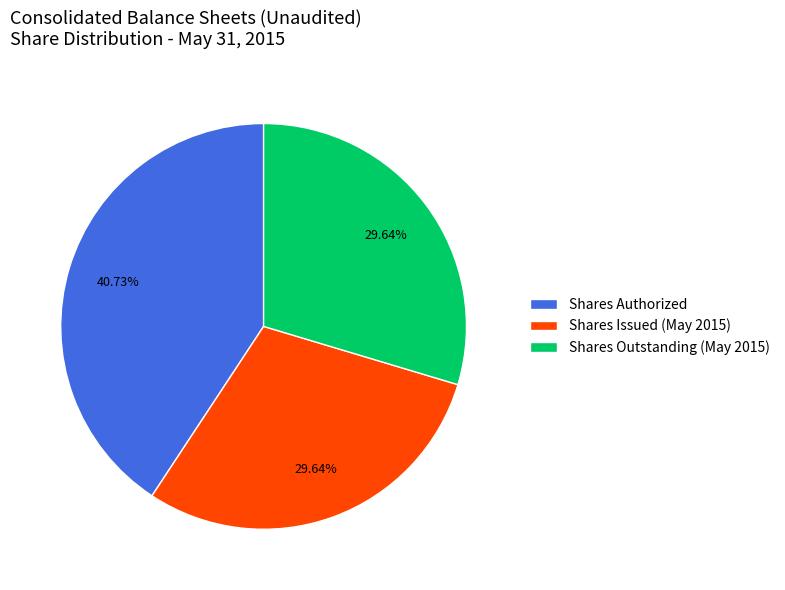

What is the largest slice in the pie chart?

Shares Authorized